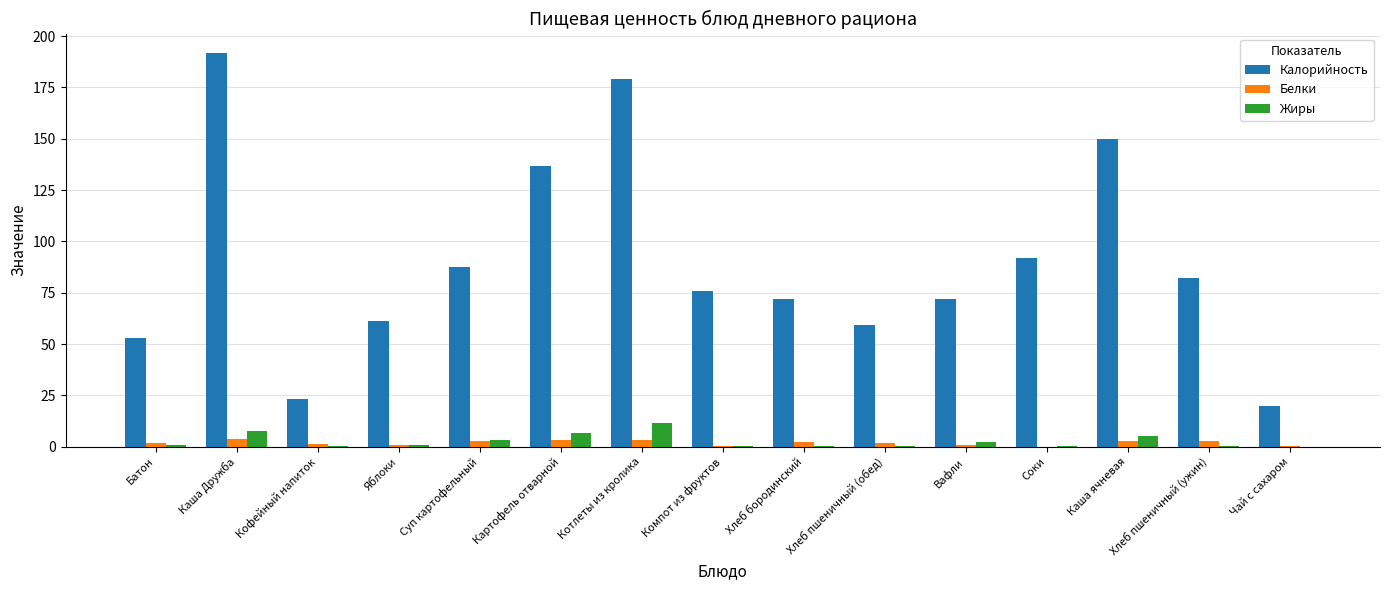

At which label is Калорийность closest to 105?

Соки